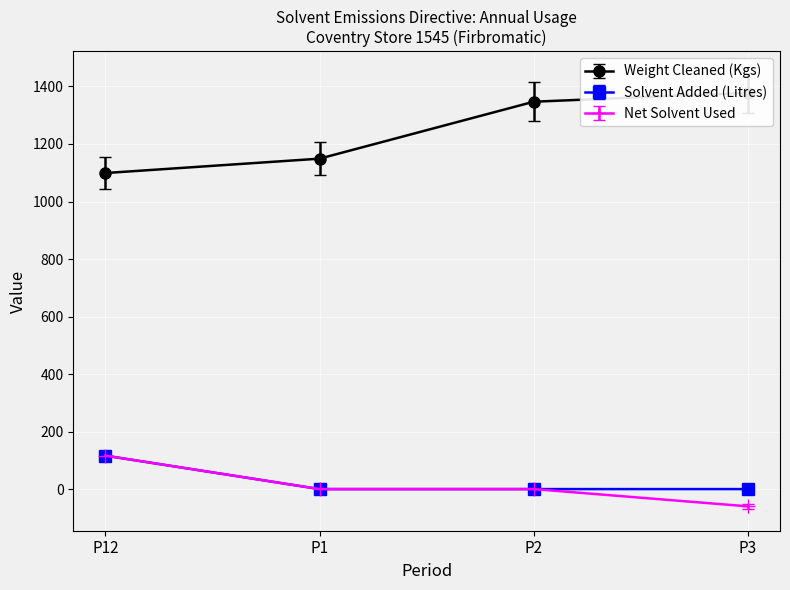

The value of Solvent Added (Litres) at P12 is 116.2. True or false?

True